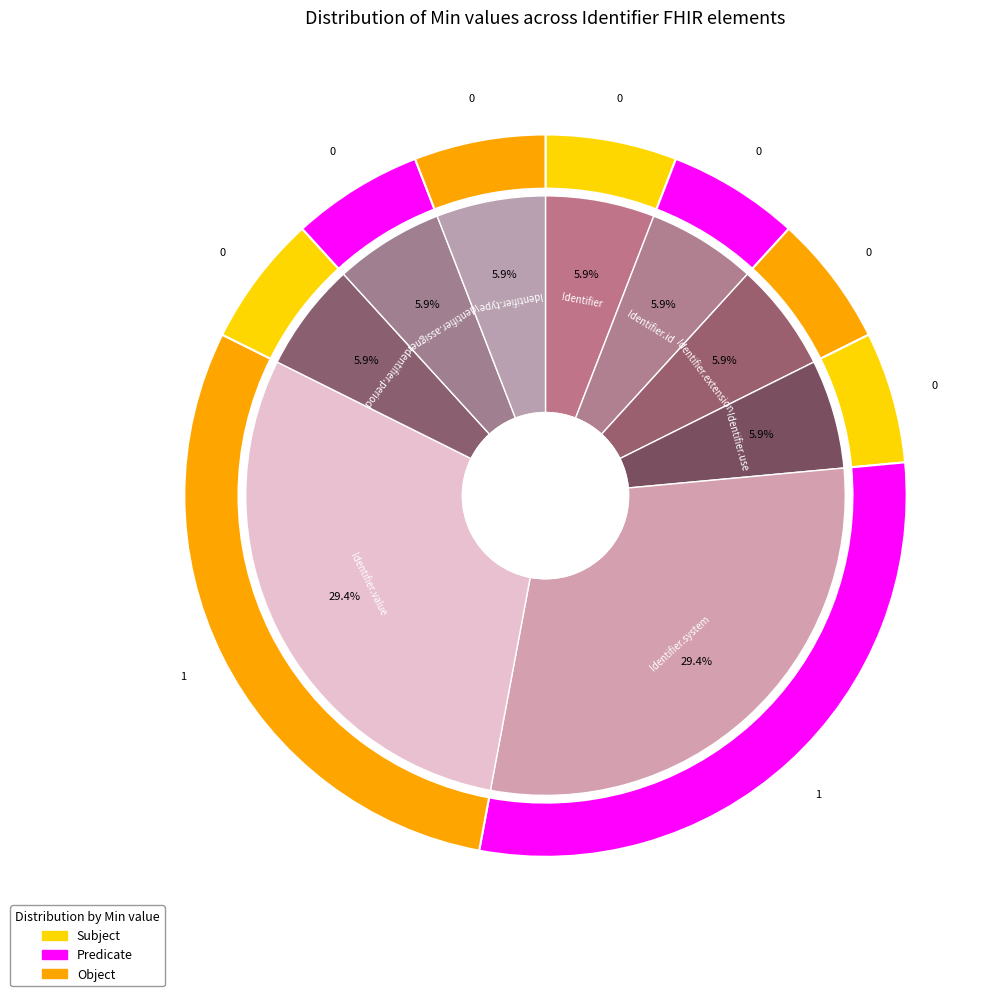

Rank the categories by value from highest to lowest.

Identifier.system, Identifier.value, Identifier, Identifier.id, Identifier.extension, Identifier.use, Identifier.period, Identifier.assigner, Identifier.type